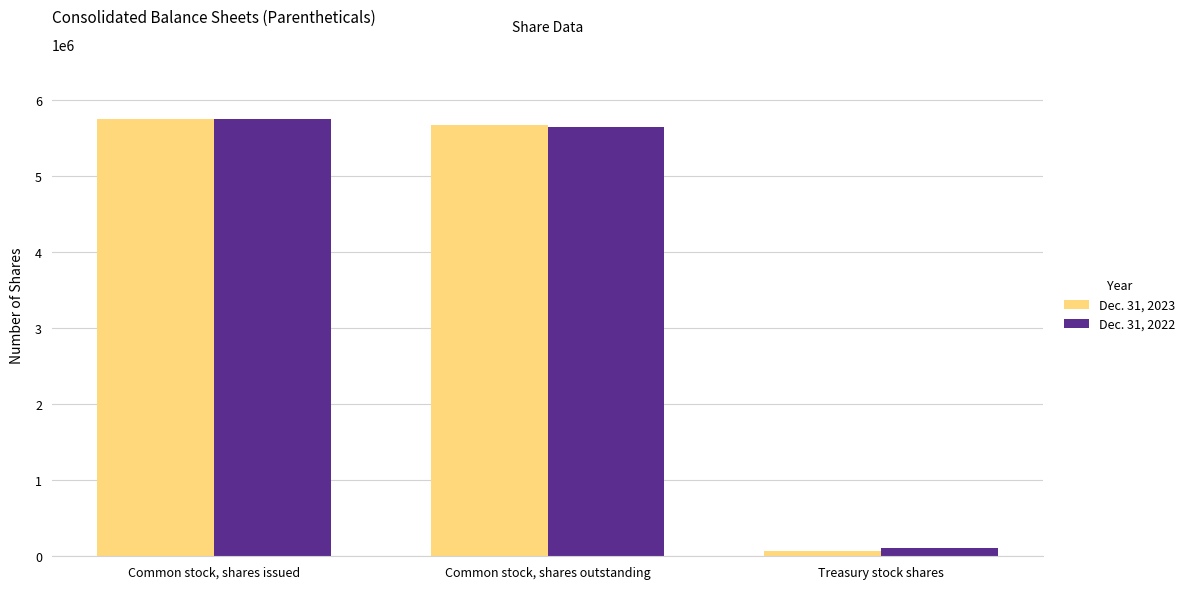

What are all the series names shown in the legend?

Dec. 31, 2023, Dec. 31, 2022